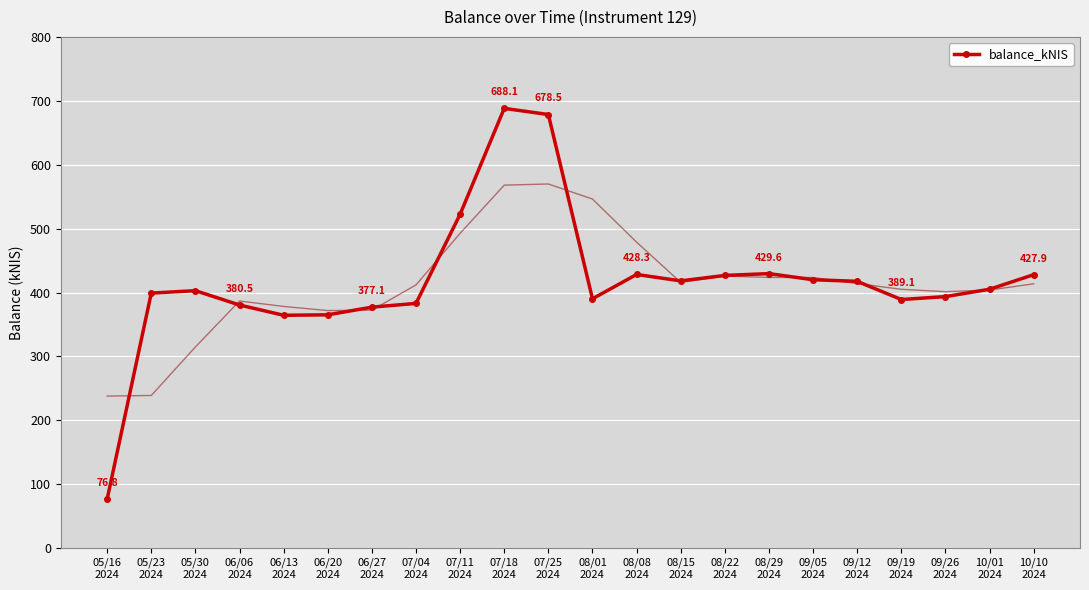

Is it true that the value at 10/01
2024 is 535.1?

False